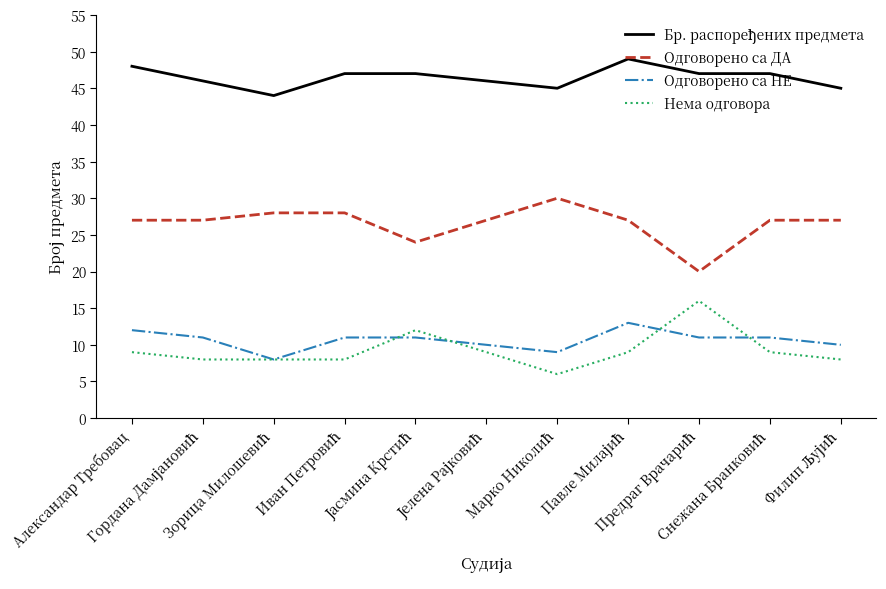

What is the smallest value displayed?

6